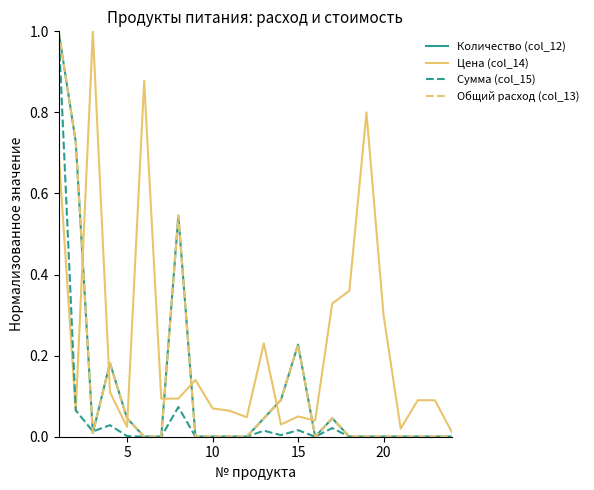

What is the difference between the maximum and second lowest values in the Цена (col_14) series?

1.0